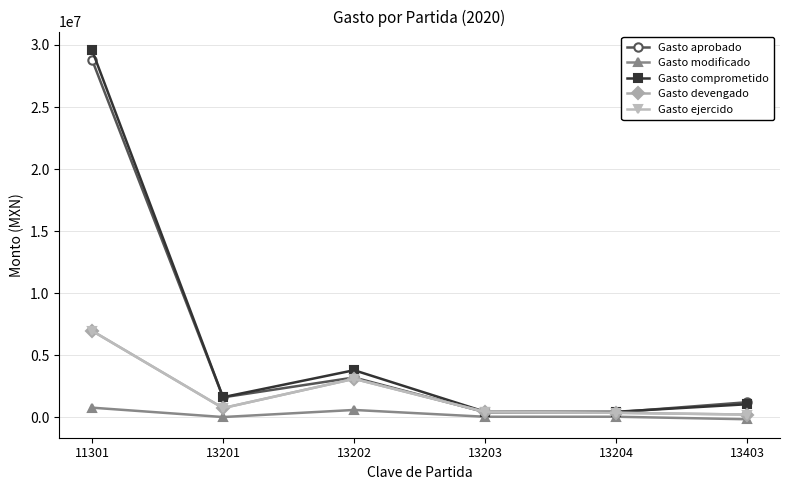

What is the difference between the maximum and minimum values in the Gasto ejercido series?

6753325.6